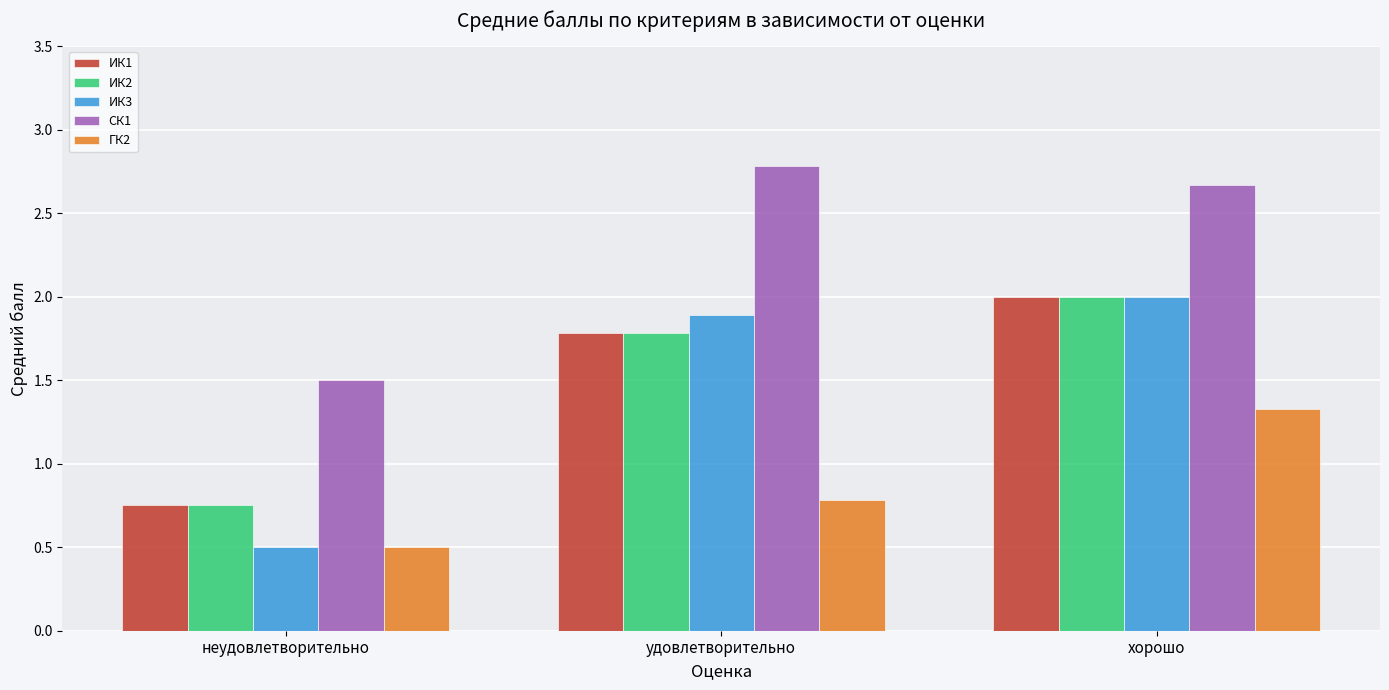

What is the total value across all series at неудовлетворительно?

4.0